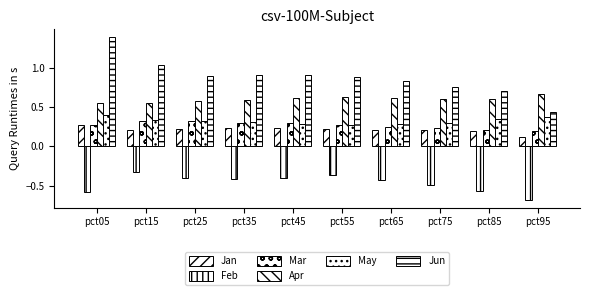

What is the spread (max minus min) of values at pct15?

1.4